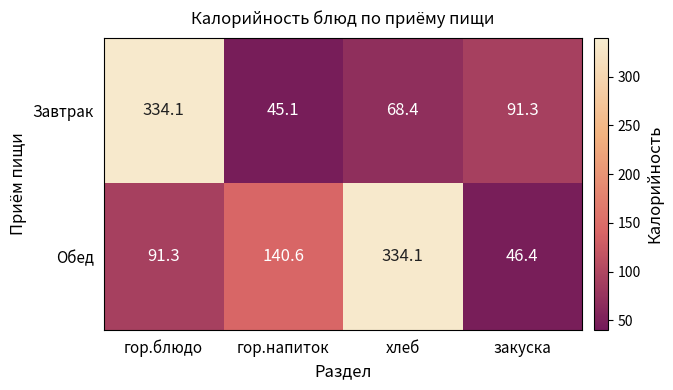

True or false: Обед has a value of 91.3 at гор.блюдо.

True